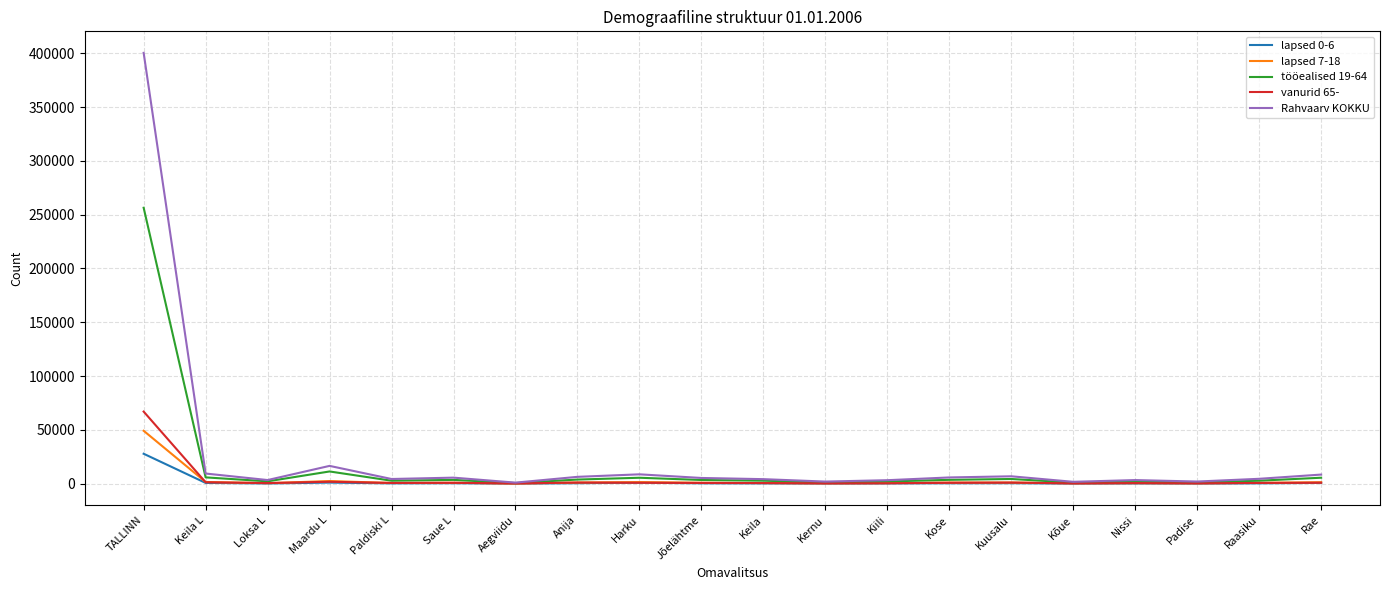

Rank the series by their maximum value, from lowest to highest.

lapsed 0-6, lapsed 7-18, vanurid 65-, tööealised 19-64, Rahvaarv KOKKU